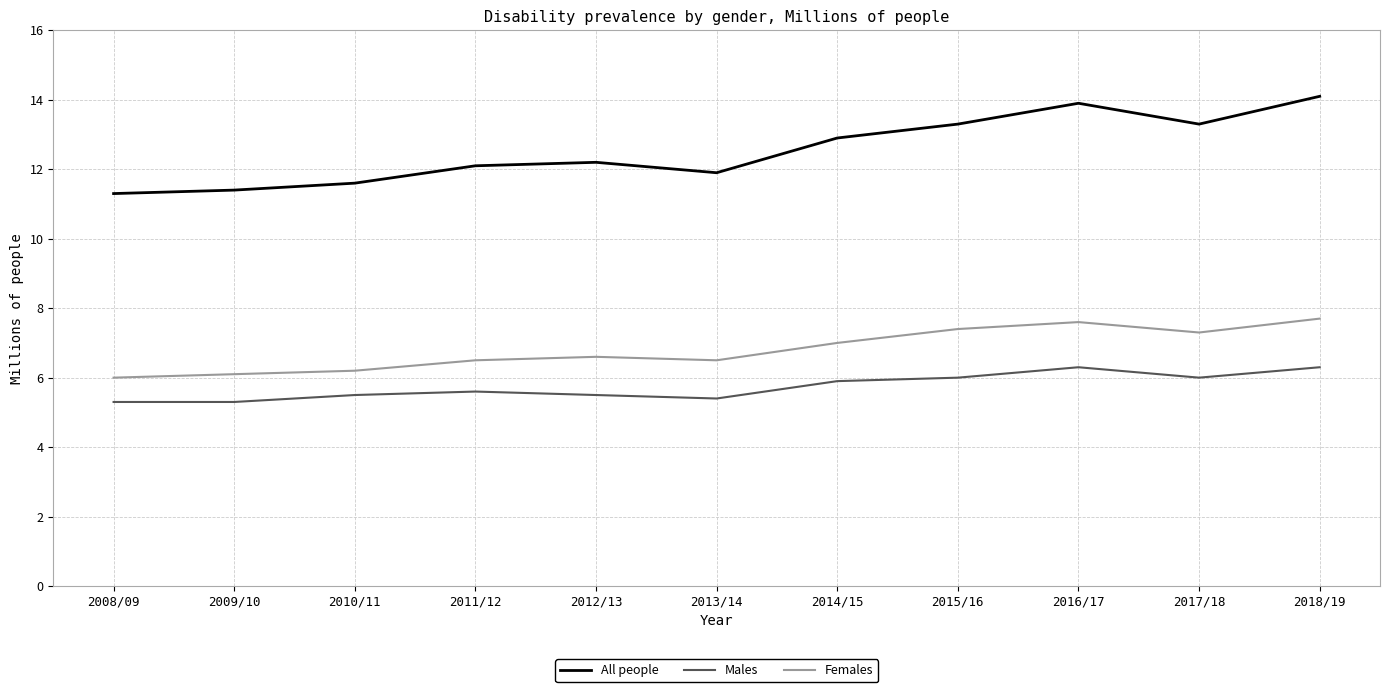

What are all the series names shown in the legend?

All people, Males, Females